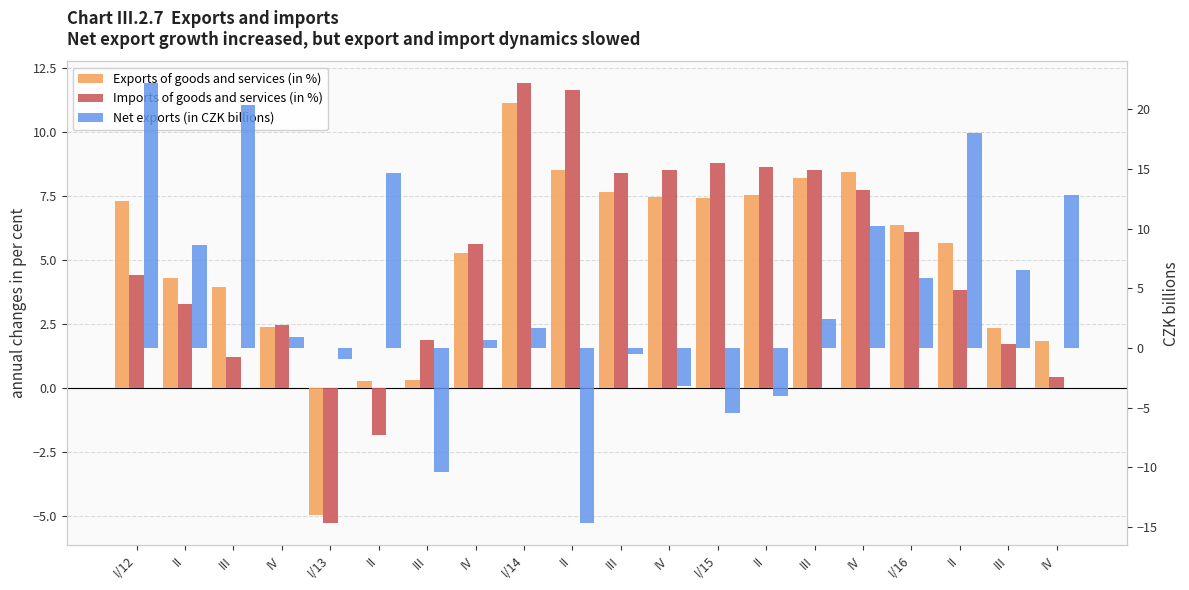

Which series has the largest total across all categories?

Exports of goods and services (in %)